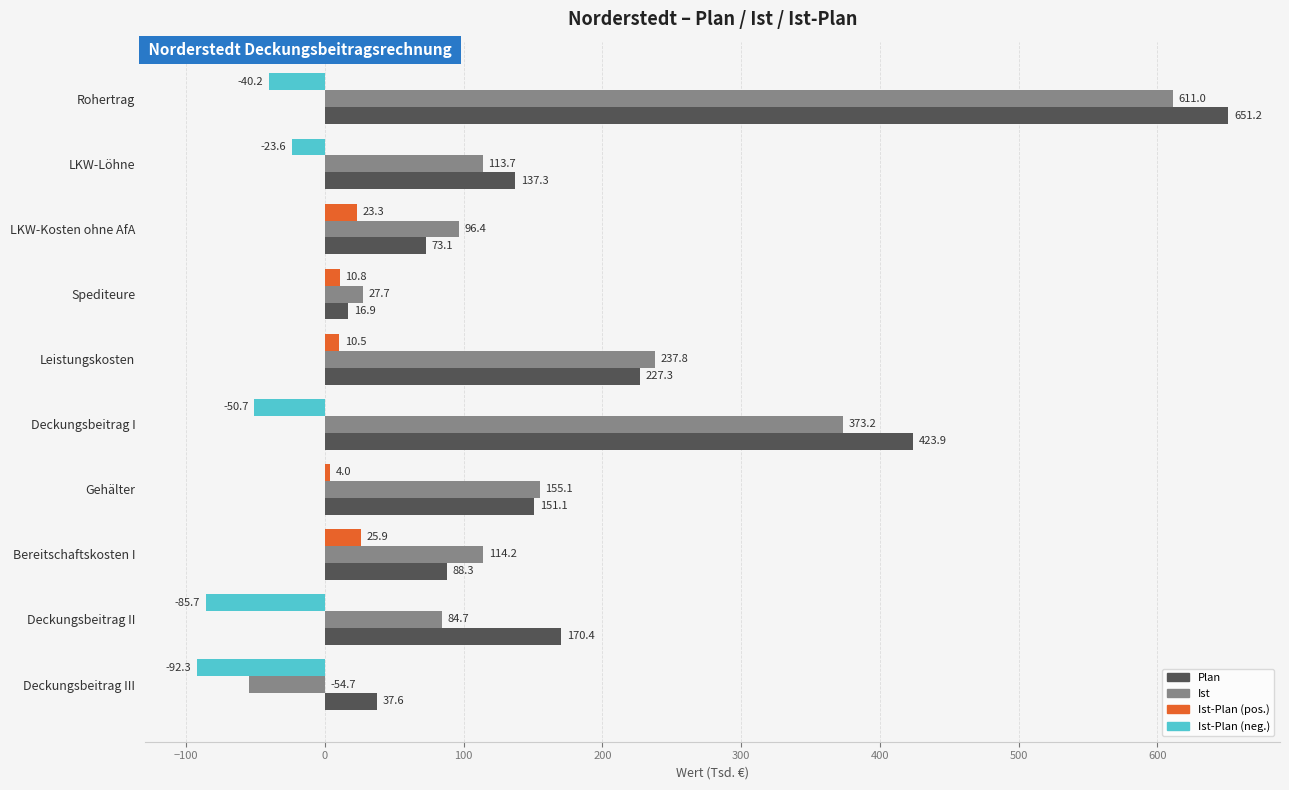

What is the spread (max minus min) of values at Leistungskosten?

227.3